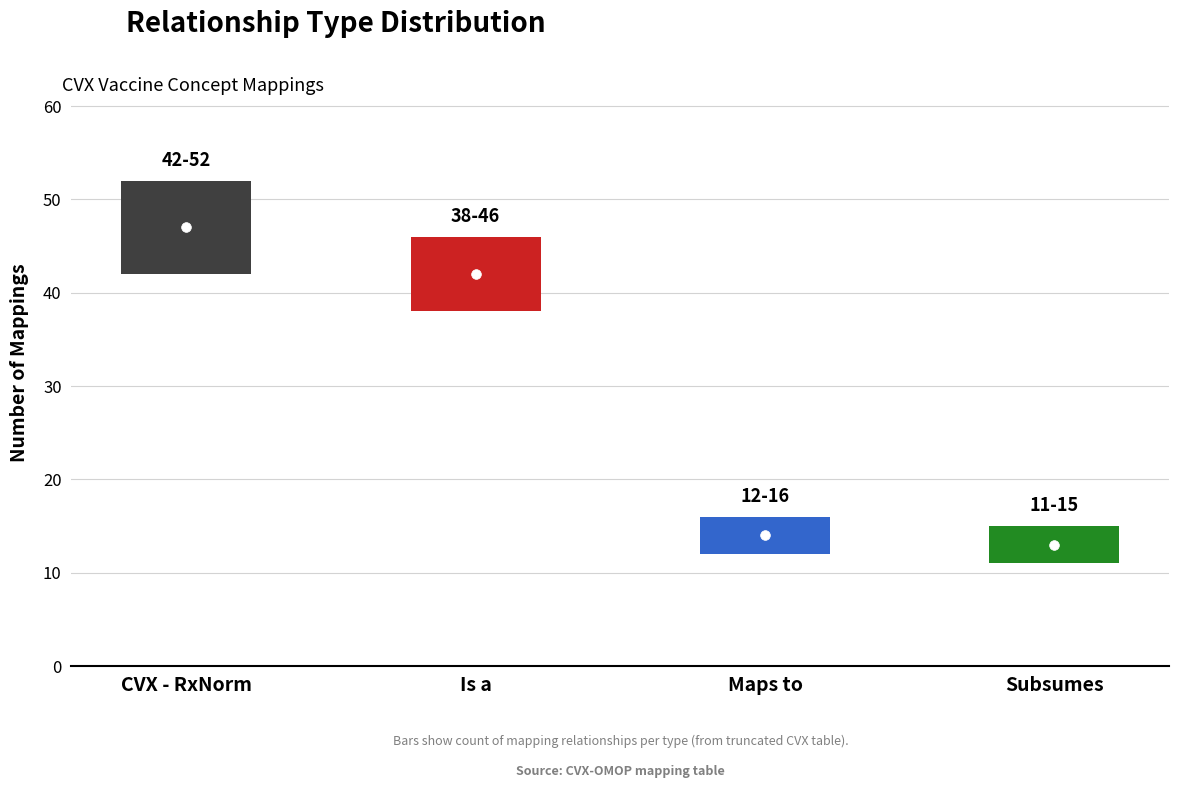

Rank the categories by value from lowest to highest.

Subsumes, Maps to, Is a, CVX - RxNorm